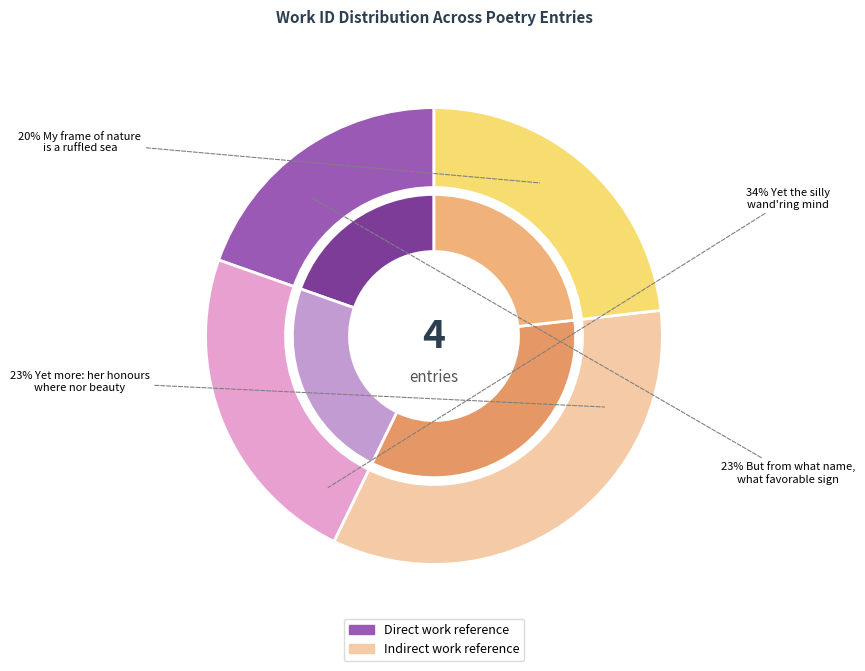

To the nearest percent, what portion does Yet the silly wand ring mind represent?

34%